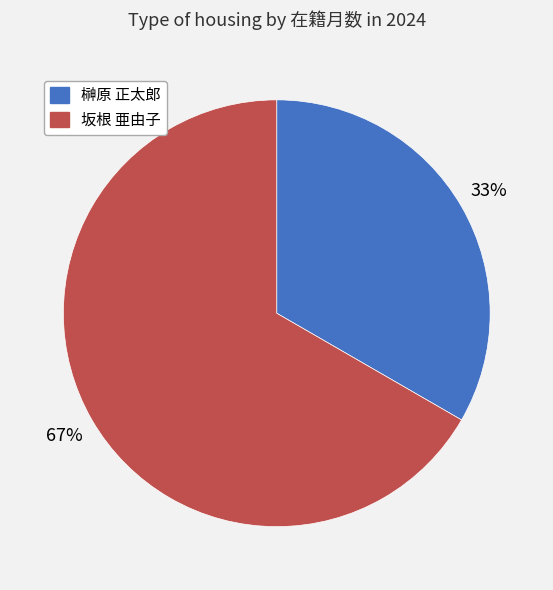

How many slices are in this pie chart?

2